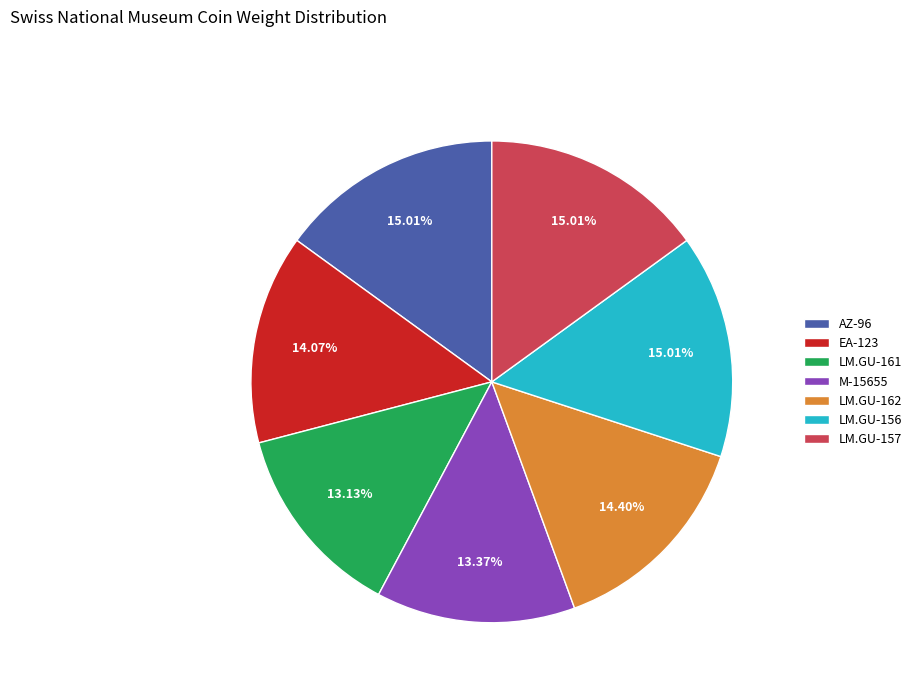

Combined, do EA-123 and LM.GU-157 account for over 50%?

No